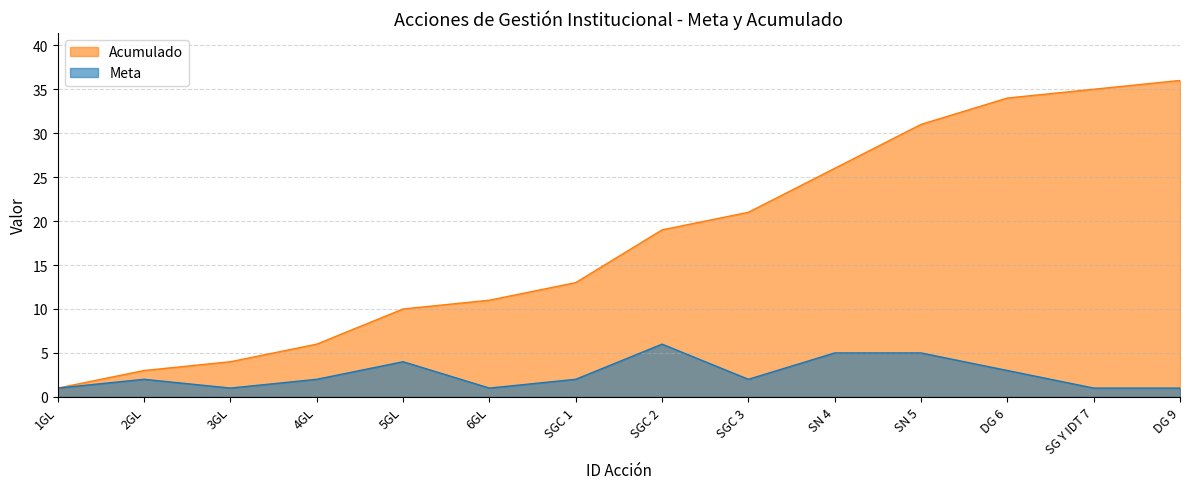

Does the chart have visible grid lines?

Yes